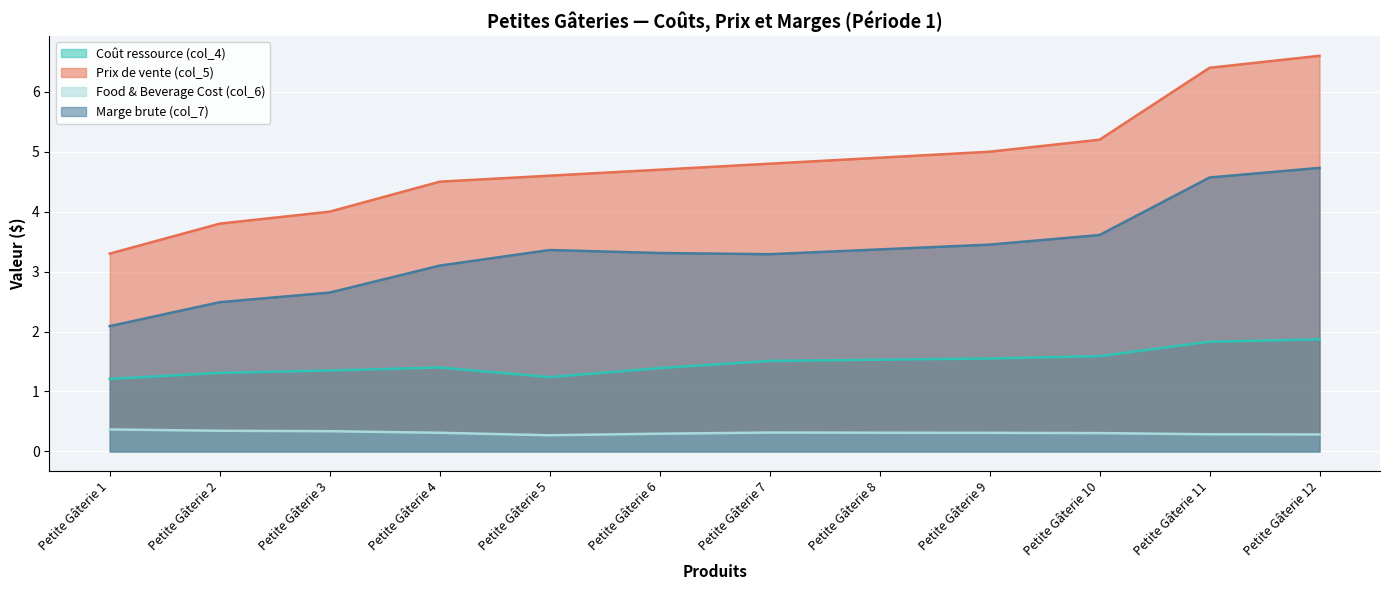

True or false: Food & Beverage Cost (col_6) has a value of 0.3 at Petite Gâterie 11.

True